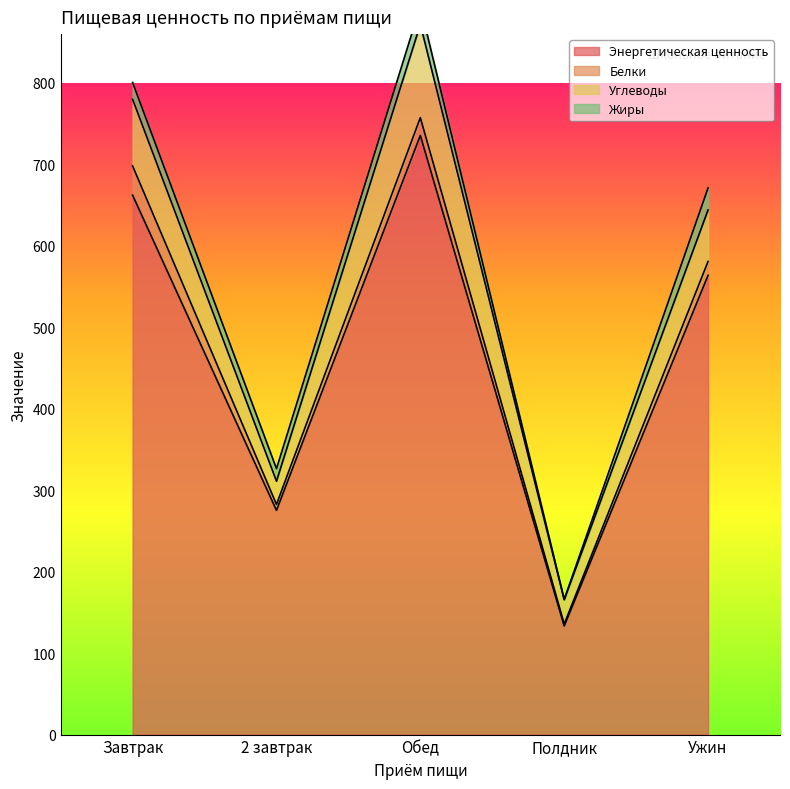

What is the maximum value for Углеводы?

114.5